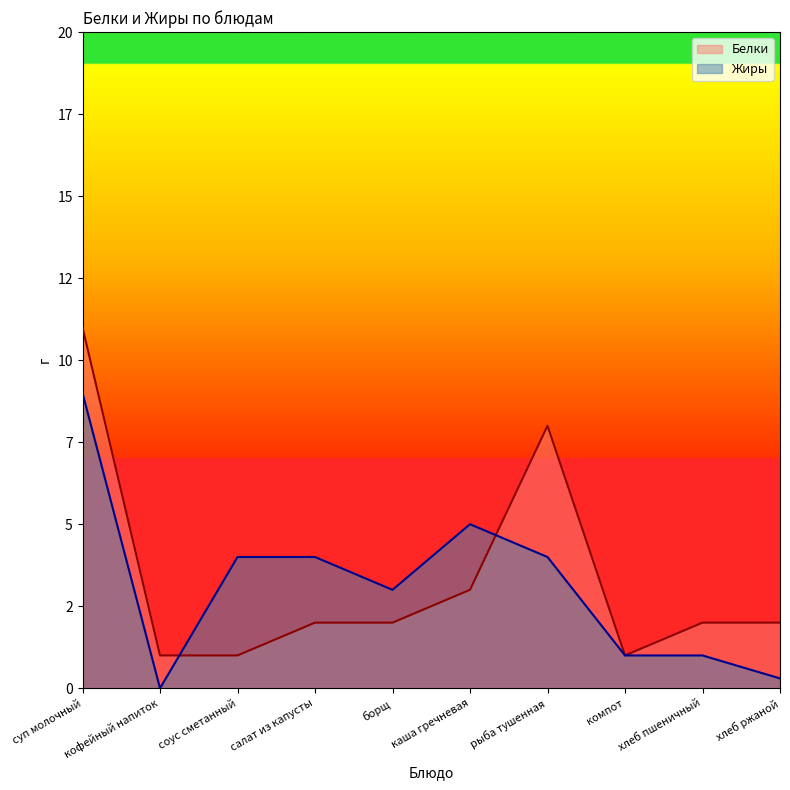

List the series in order of their peak value, highest first.

Белки, Жиры